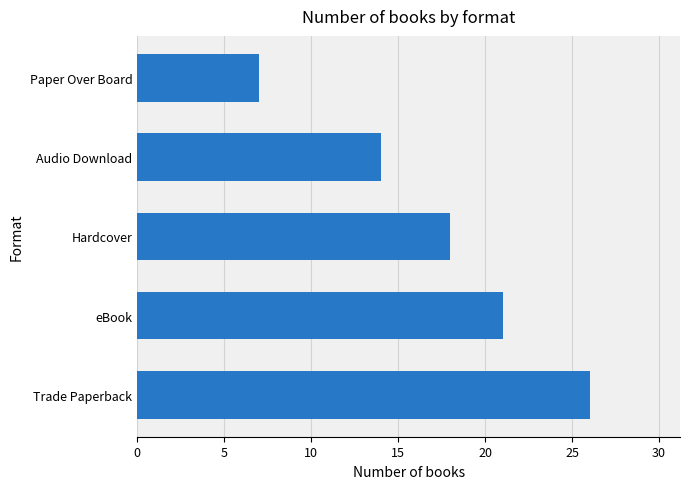

What is the sum of all values?

86